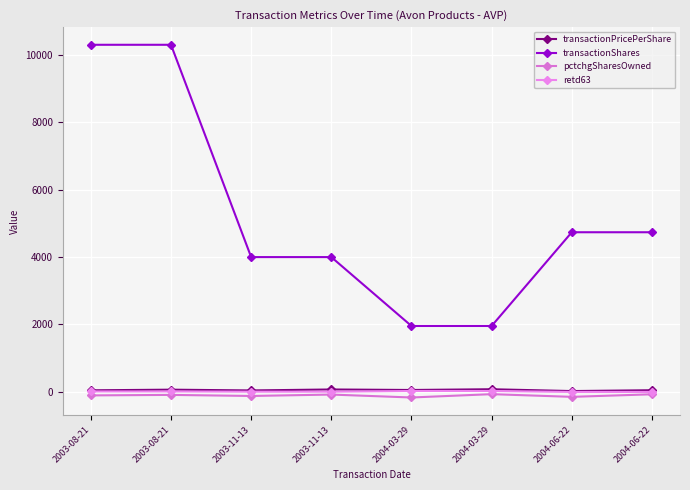

Is the value of transactionPricePerShare at 2004-03-29 greater than the value of transactionShares at 2004-03-29?

No